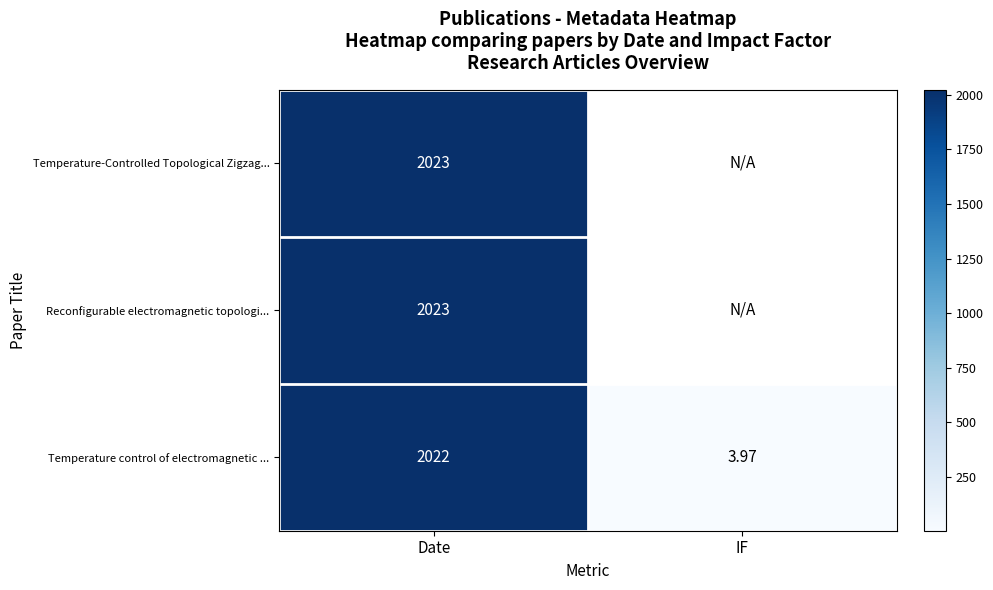

At which category is the sum across all series the highest?

Date